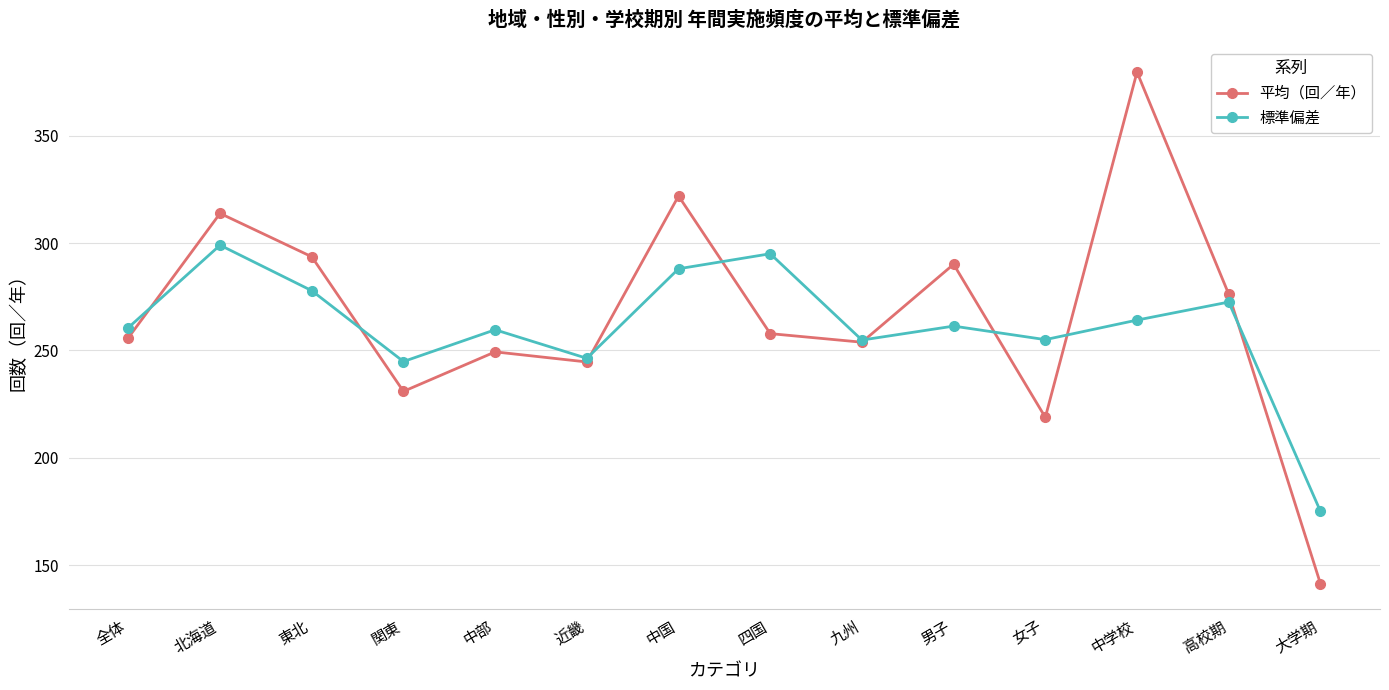

In 平均（回／年）, how many points are lower than both neighbors (excluding endpoints)?

4